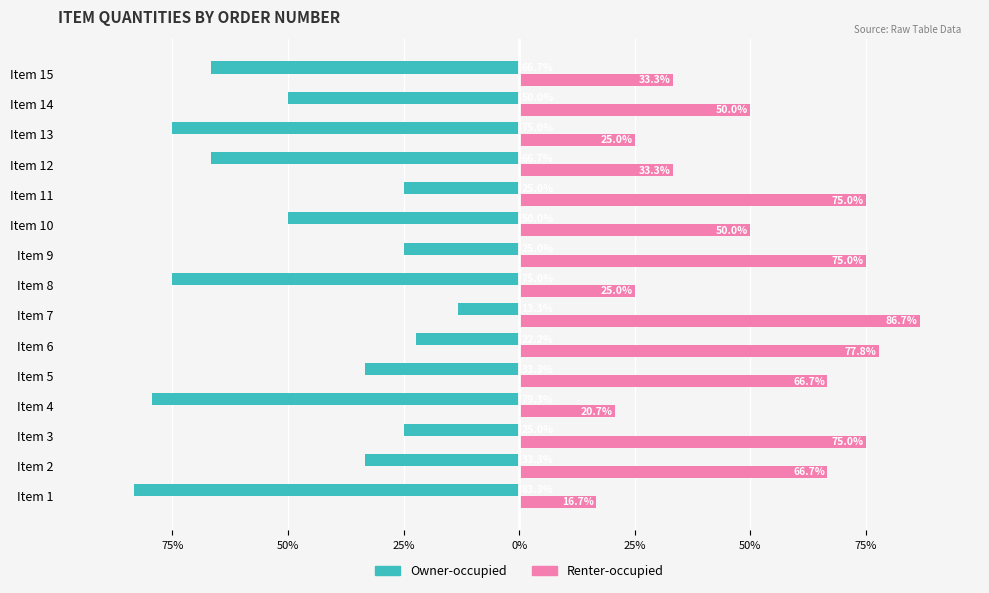

What are all the series names shown in the legend?

Owner-occupied, Renter-occupied